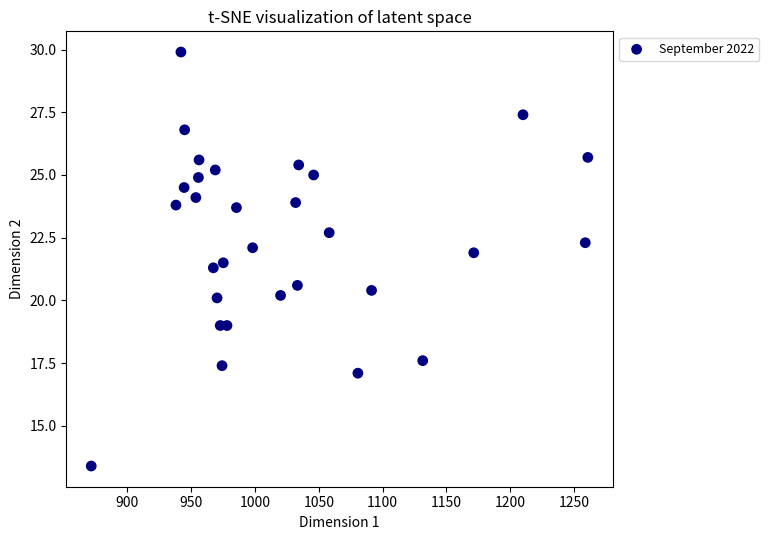

What is the range of Y values (max minus min)?

16.5